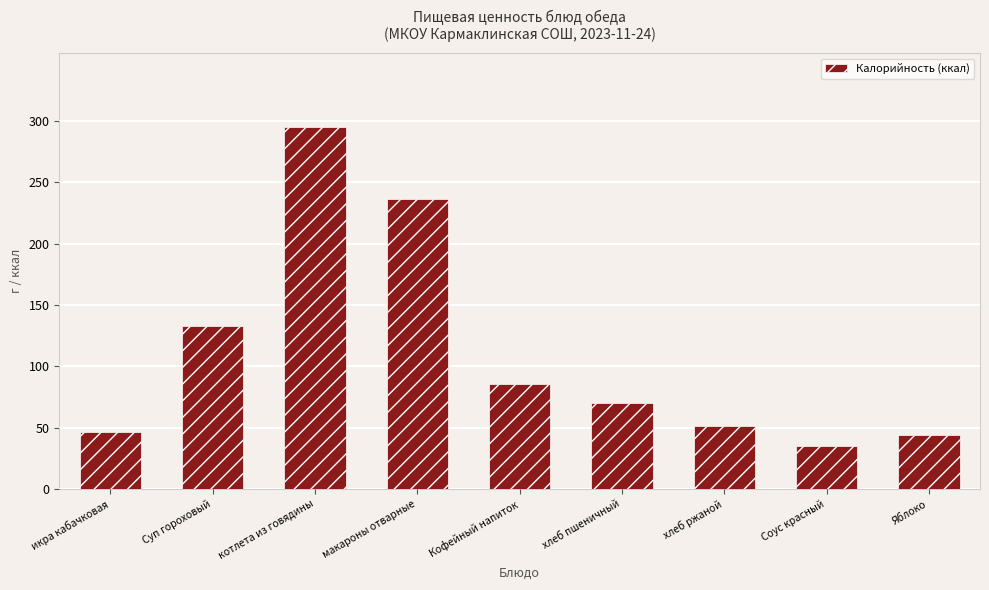

At which label is the value closest to 165?

Суп гороховый